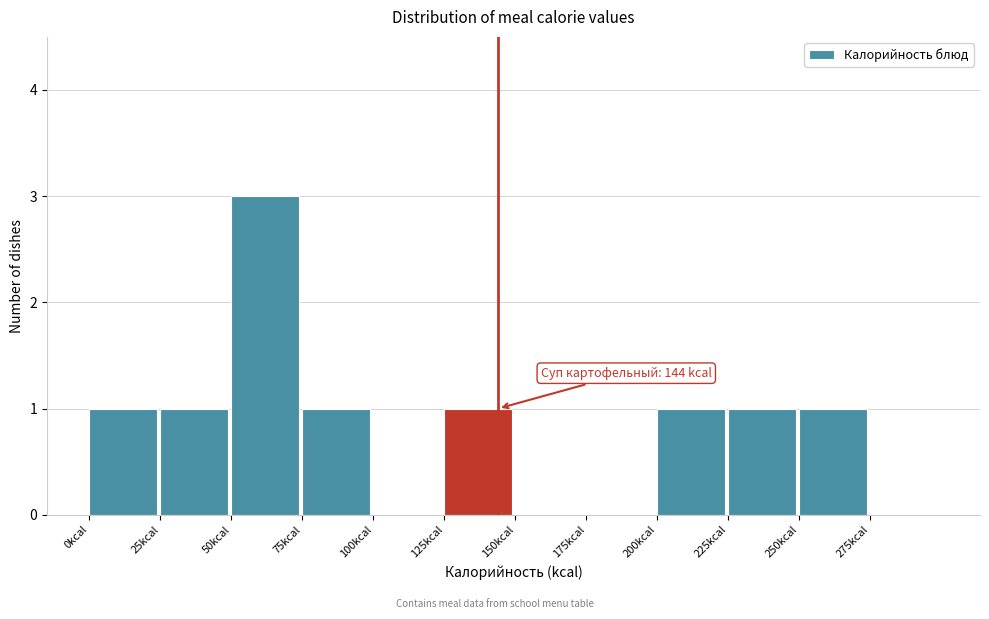

Which range on the x-axis has the tallest bar?

50 to 75